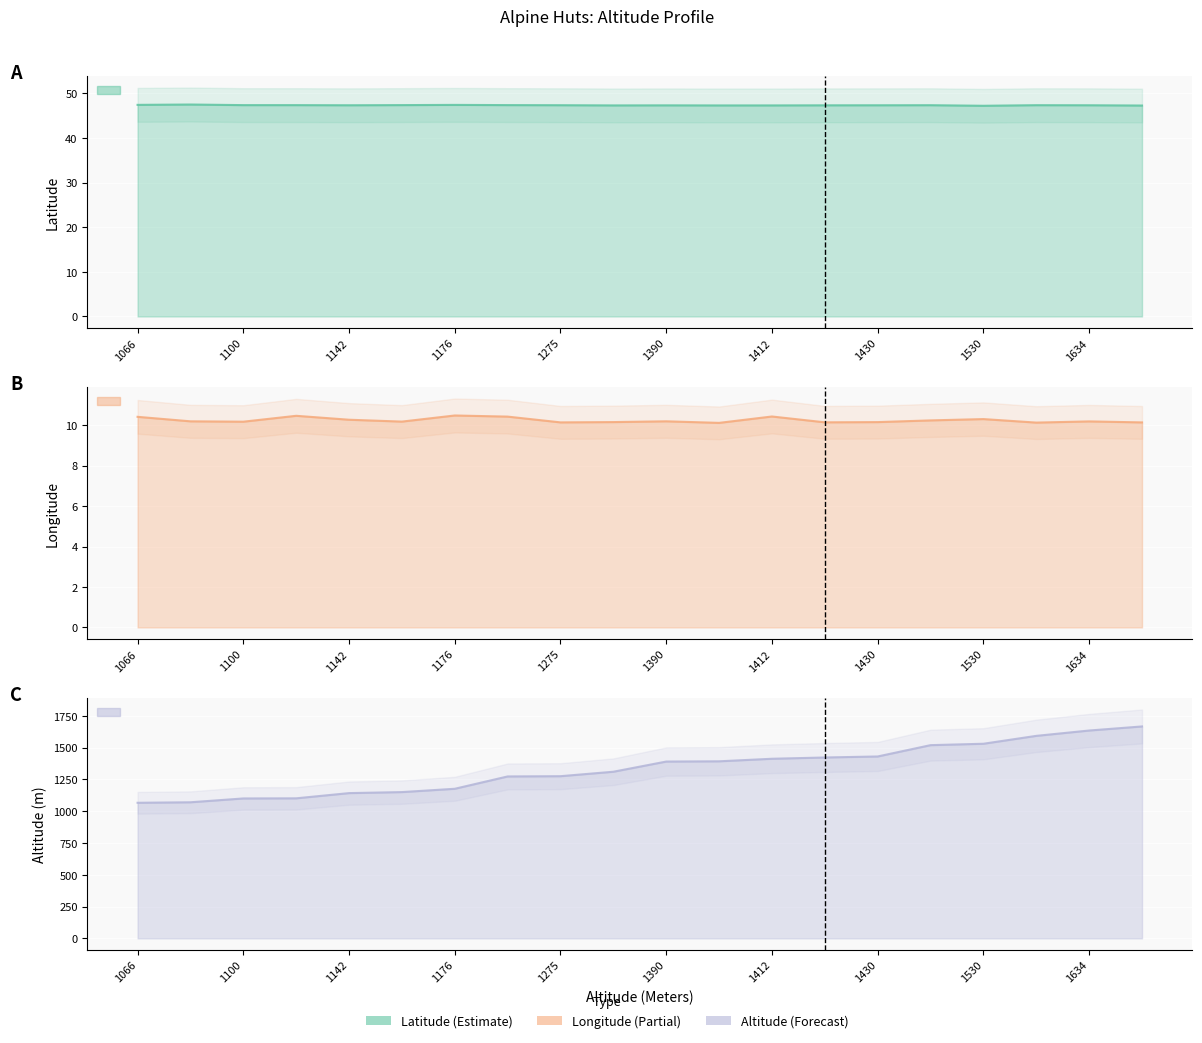

What is the spread (max minus min) of values at 1666?

1655.9